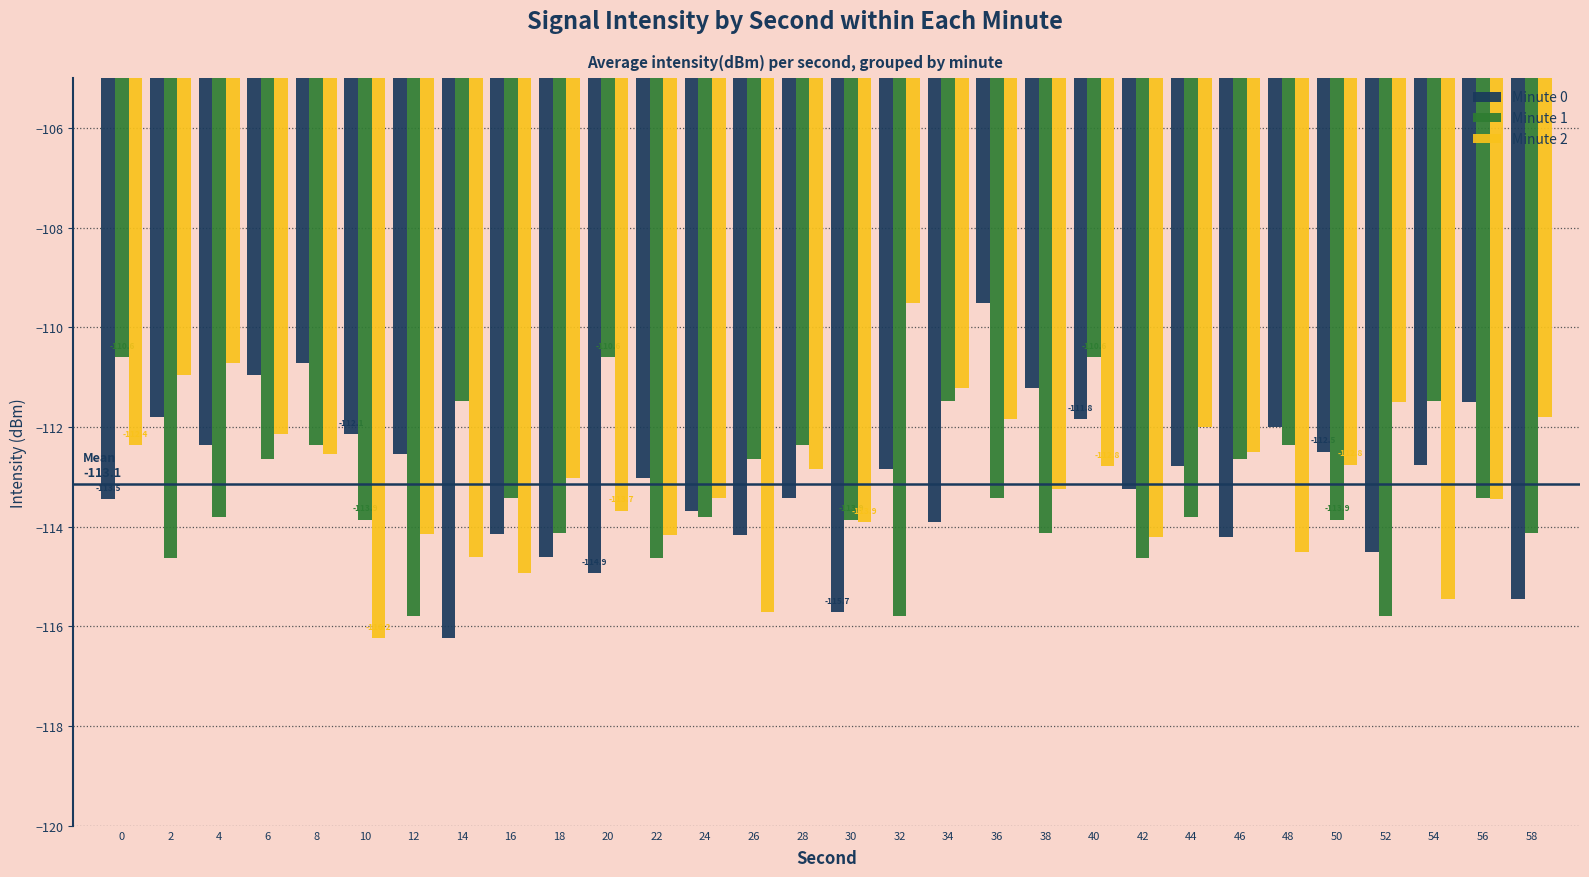

The Minute 1 series shows -114.1 at 58. True or false?

True